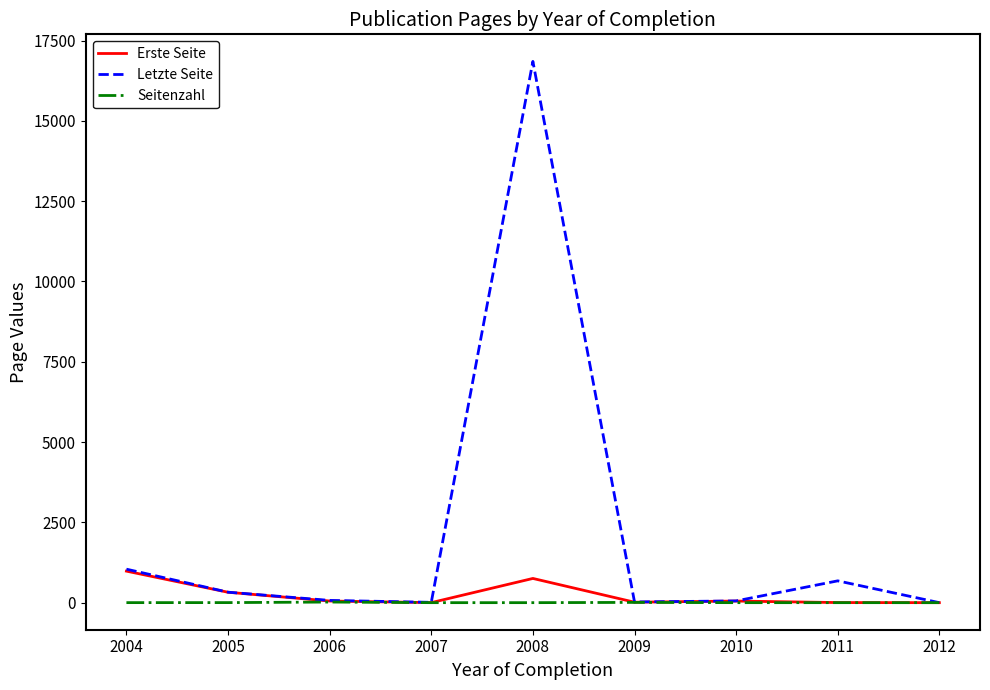

The Erste Seite series shows 0 at 2012. True or false?

True